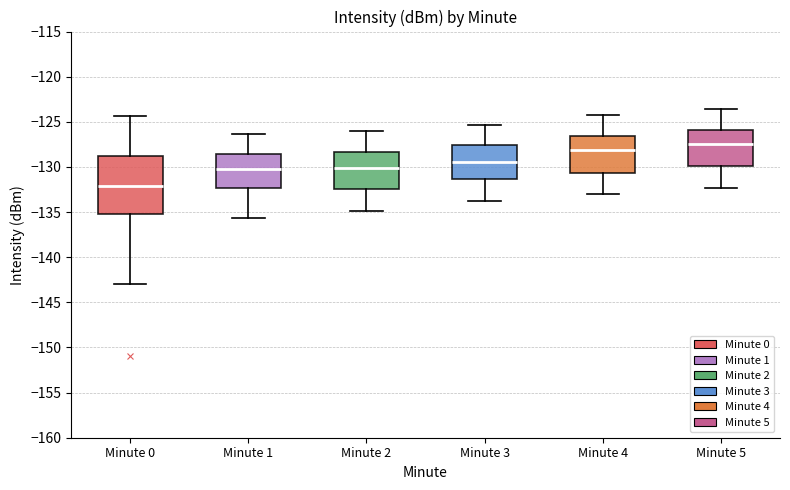

Which box is the tallest, from its lower edge to its upper edge?

Minute 0